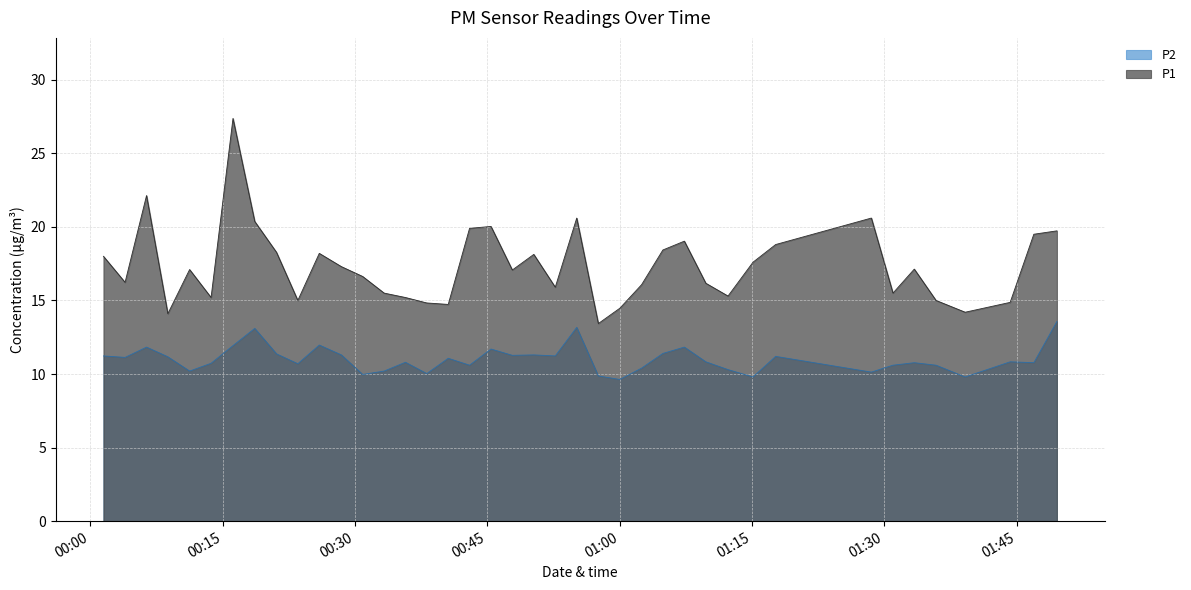

Which series has the largest total across all categories?

P1